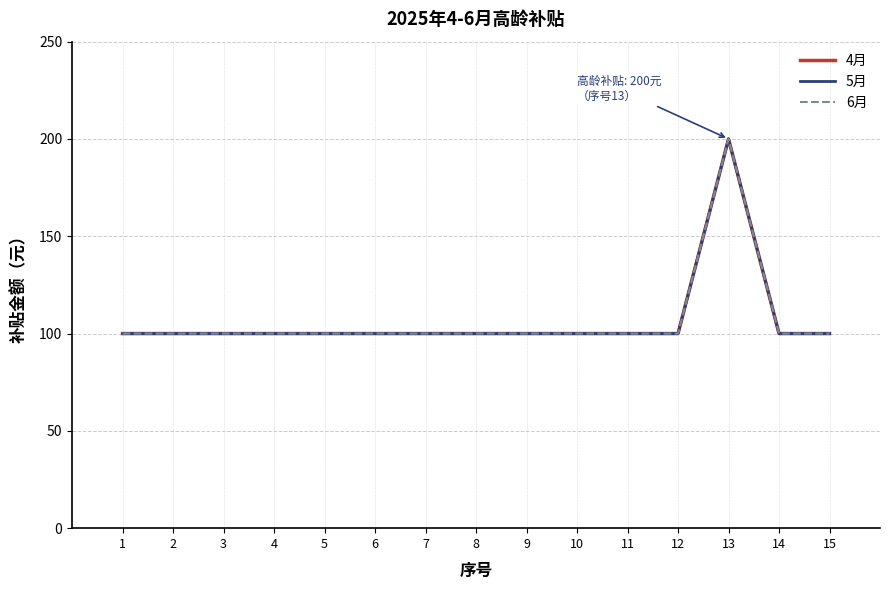

Reading left to right, extract all data points from this chart.

4月: 1=100	2=100	3=100	4=100	5=100	6=100	7=100	8=100	9=100	10=100	11=100	12=100	13=200	14=100	15=100
5月: 1=100	2=100	3=100	4=100	5=100	6=100	7=100	8=100	9=100	10=100	11=100	12=100	13=200	14=100	15=100
6月: 1=100	2=100	3=100	4=100	5=100	6=100	7=100	8=100	9=100	10=100	11=100	12=100	13=200	14=100	15=100